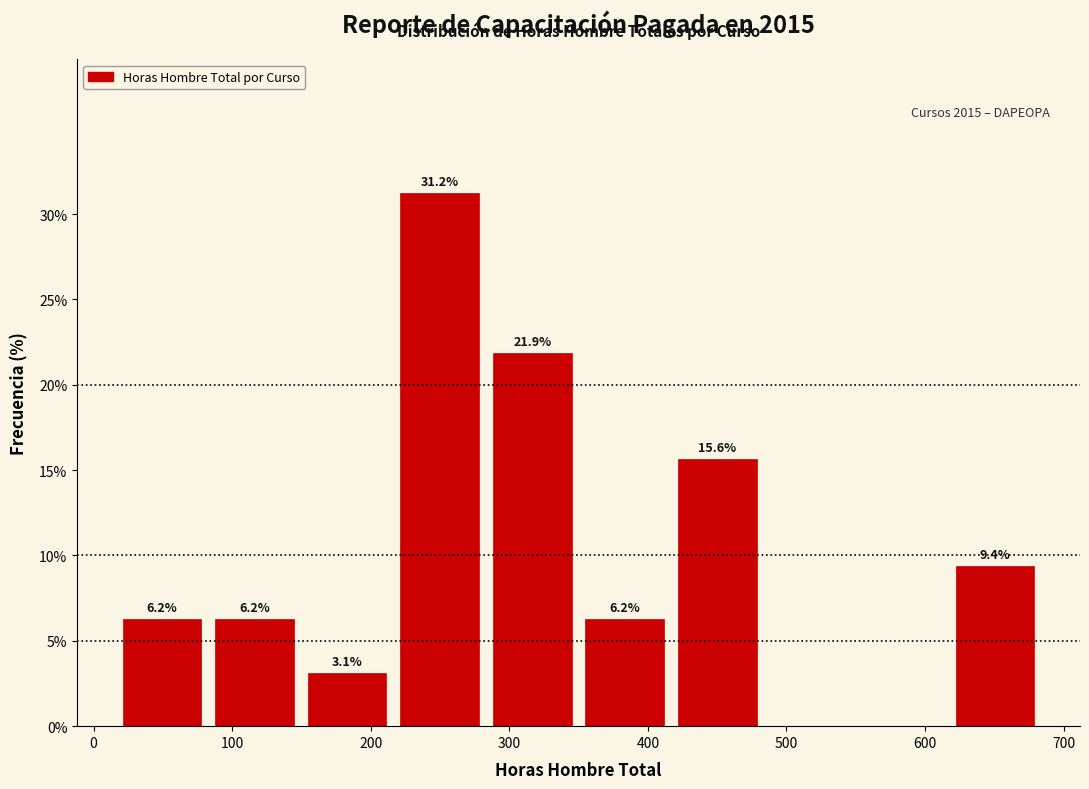

Over which range of the x-axis is the bar tallest?

220 to 280